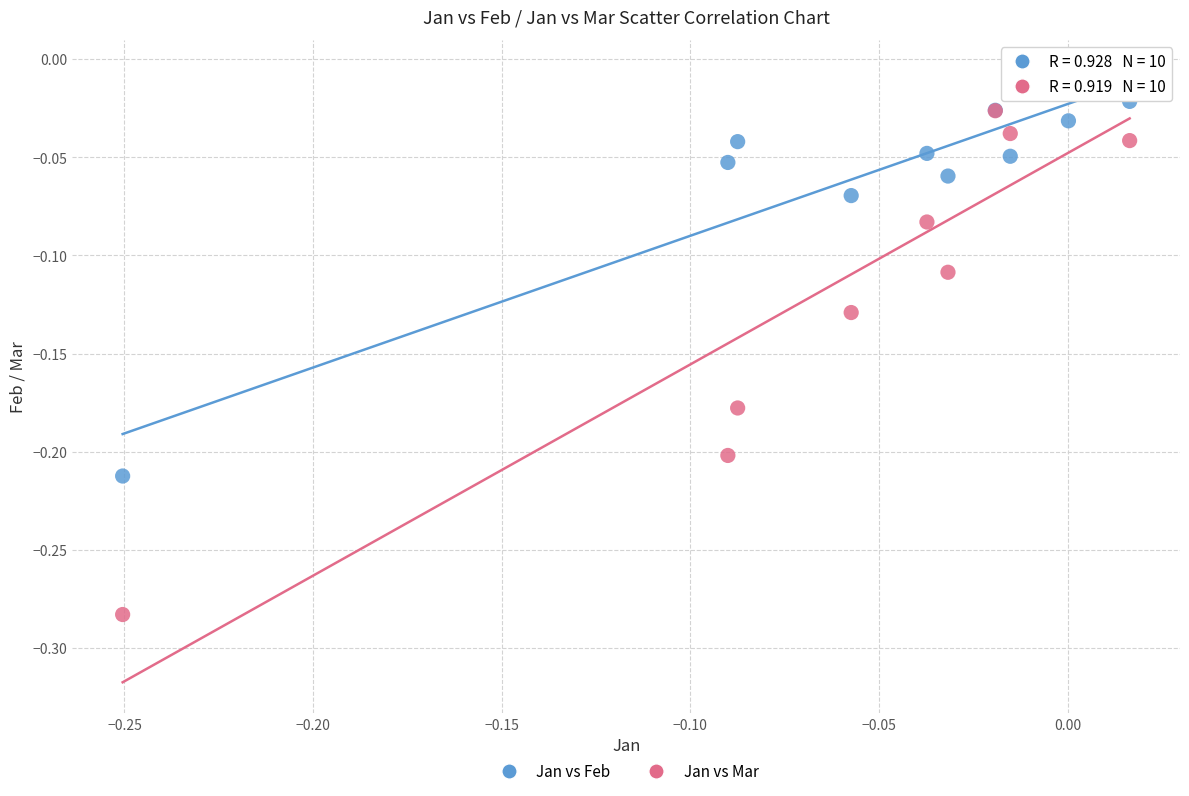

What is the X range (max minus min) for the scatter plot?

0.3